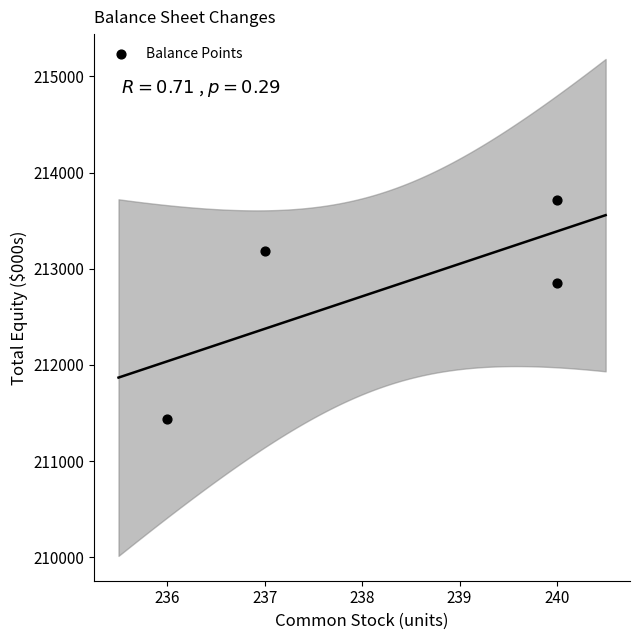

What is the range of Y values (max minus min)?

2285